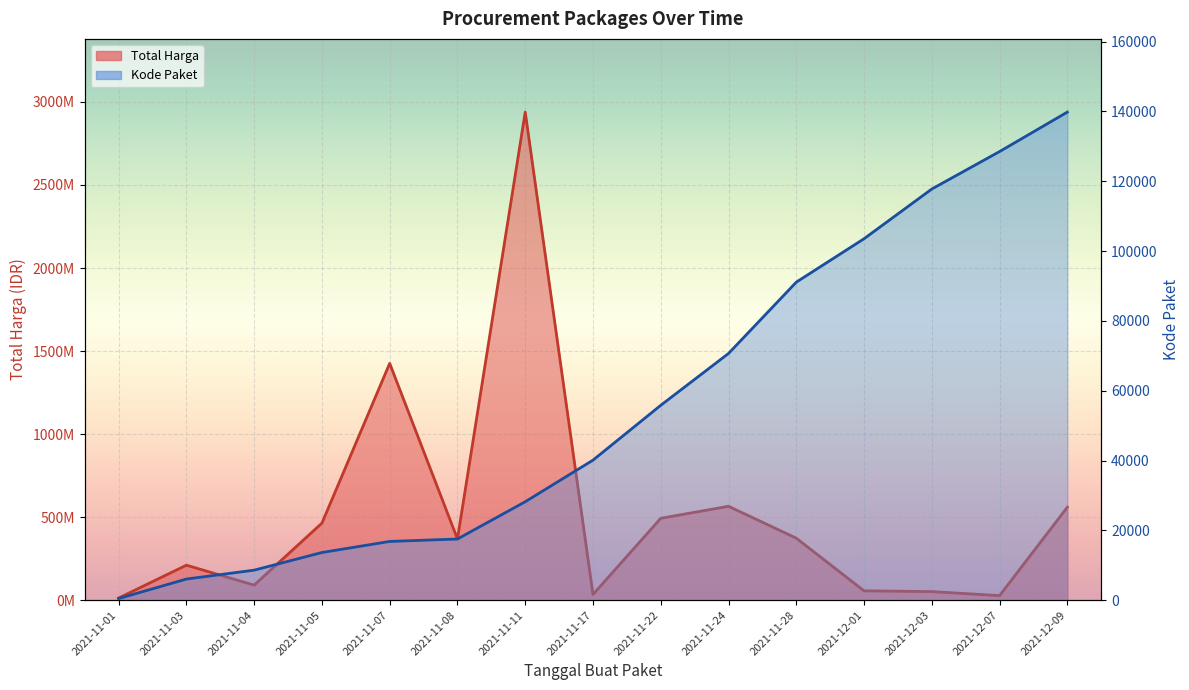

The Total Harga series shows 4148511246 at 2021-11-11. True or false?

False